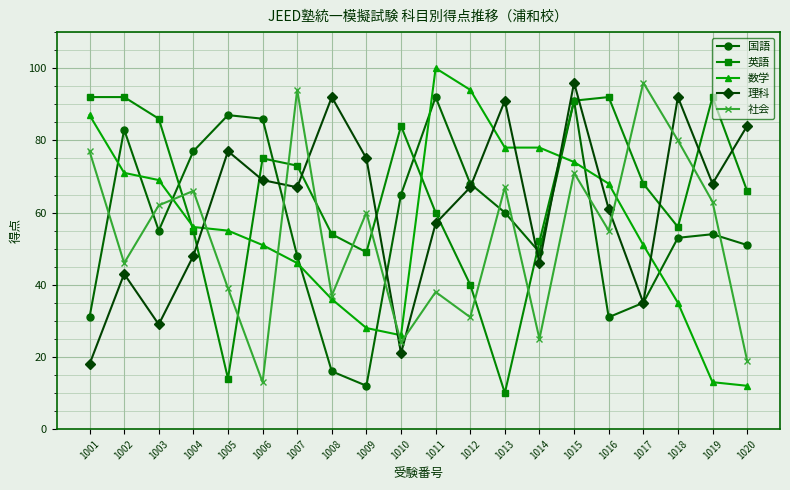

Reading left to right, what are all the values shown in this chart?

国語: 1001=31	1002=83	1003=55	1004=77	1005=87	1006=86	1007=48	1008=16	1009=12	1010=65	1011=92	1012=68	1013=60	1014=49	1015=91	1016=31	1017=35	1018=53	1019=54	1020=51
英語: 1001=92	1002=92	1003=86	1004=55	1005=14	1006=75	1007=73	1008=54	1009=49	1010=84	1011=60	1012=40	1013=10	1014=52	1015=91	1016=92	1017=68	1018=56	1019=92	1020=66
数学: 1001=87	1002=71	1003=69	1004=56	1005=55	1006=51	1007=46	1008=36	1009=28	1010=26	1011=100	1012=94	1013=78	1014=78	1015=74	1016=68	1017=51	1018=35	1019=13	1020=12
理科: 1001=18	1002=43	1003=29	1004=48	1005=77	1006=69	1007=67	1008=92	1009=75	1010=21	1011=57	1012=67	1013=91	1014=46	1015=96	1016=61	1017=35	1018=92	1019=68	1020=84
社会: 1001=77	1002=46	1003=62	1004=66	1005=39	1006=13	1007=94	1008=37	1009=60	1010=24	1011=38	1012=31	1013=67	1014=25	1015=71	1016=55	1017=96	1018=80	1019=63	1020=19